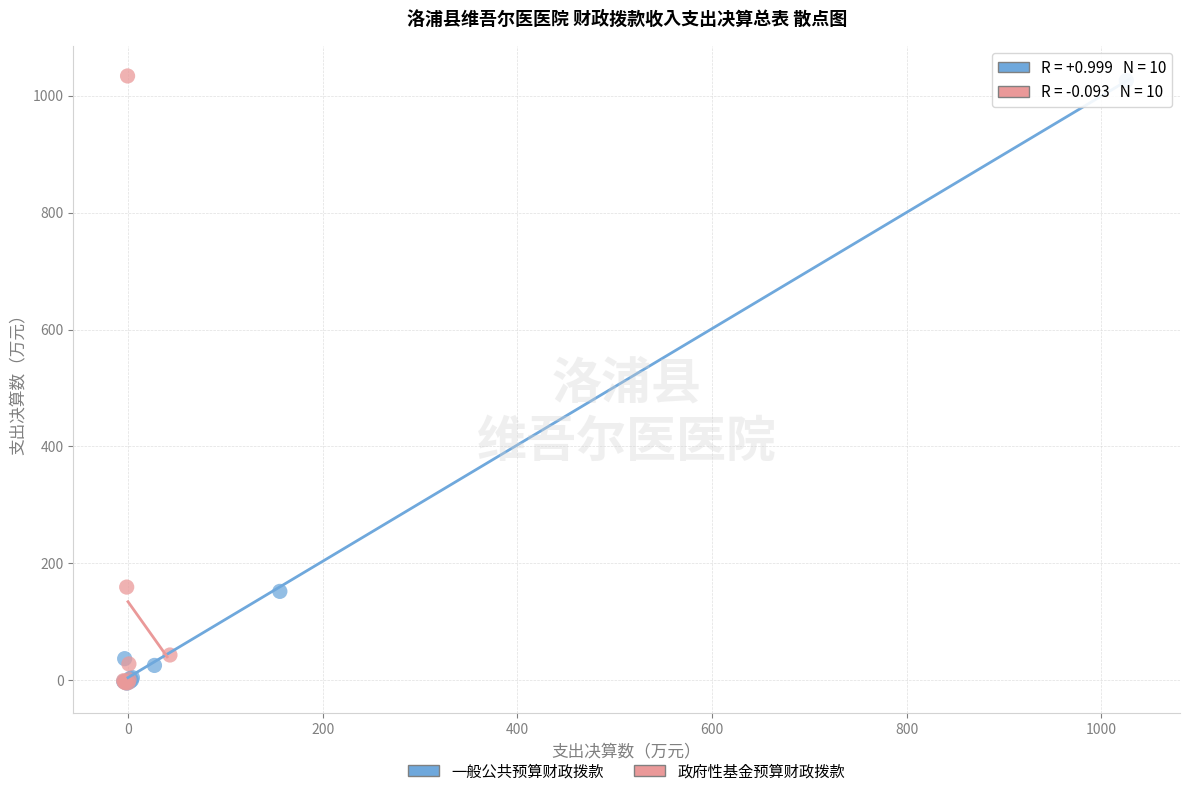

Which series has the widest spread of Y values?

政府性基金预算财政拨款